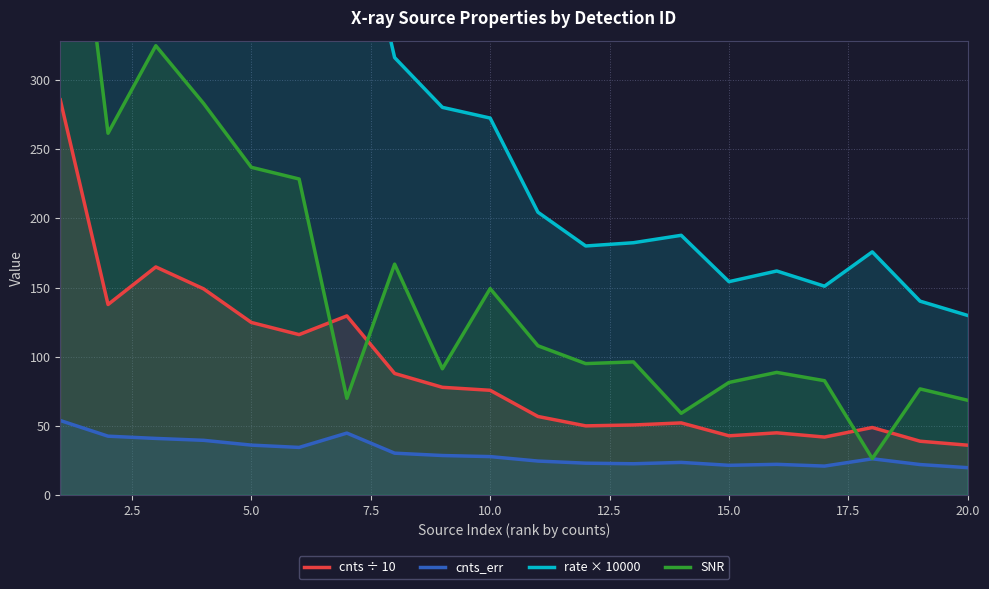

True or false: cnts ÷ 10 and cnts_err intersect in this chart.

False